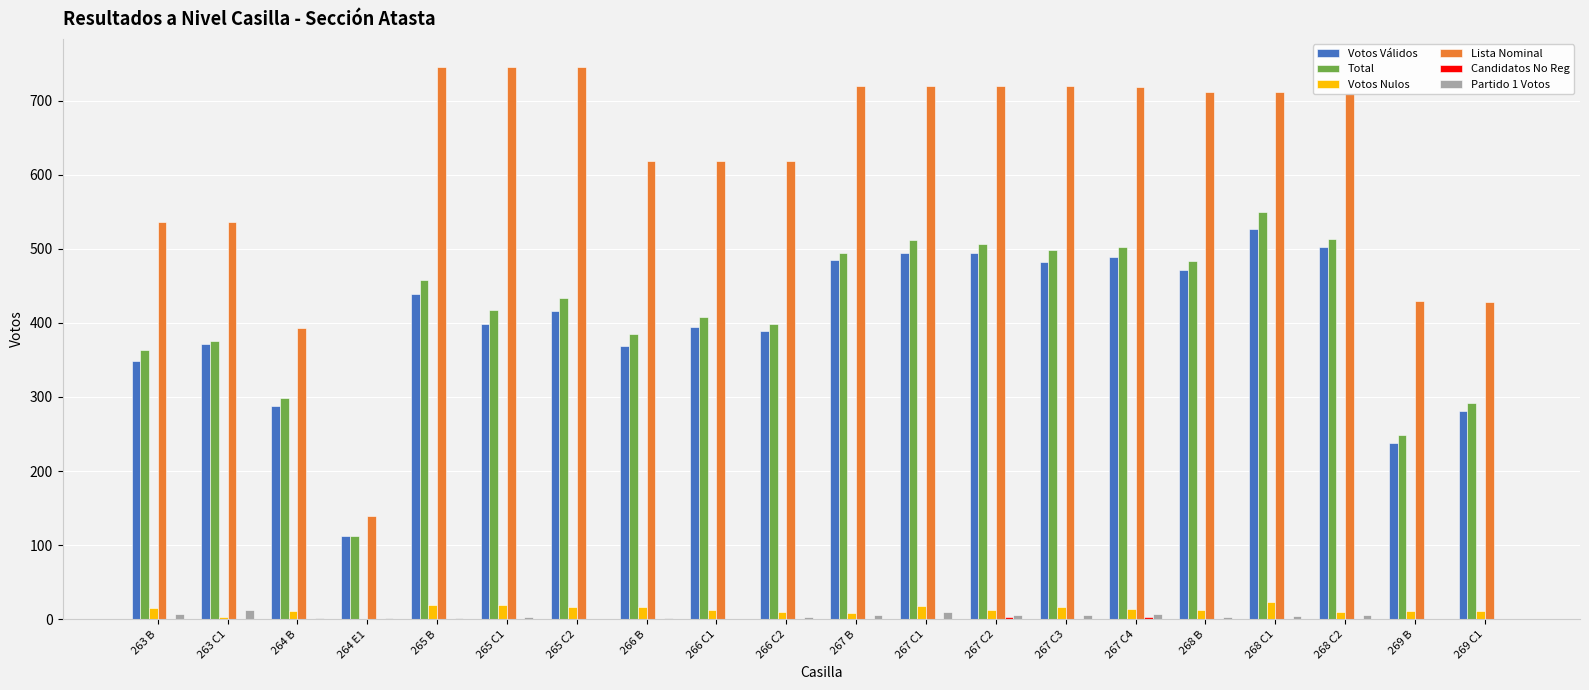

Which series has the largest total across all categories?

Lista Nominal